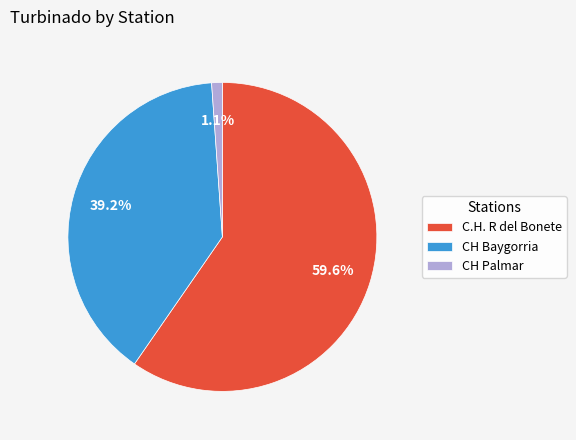

Do C.H. R del Bonete and CH Baygorria together represent more than half of the pie?

Yes